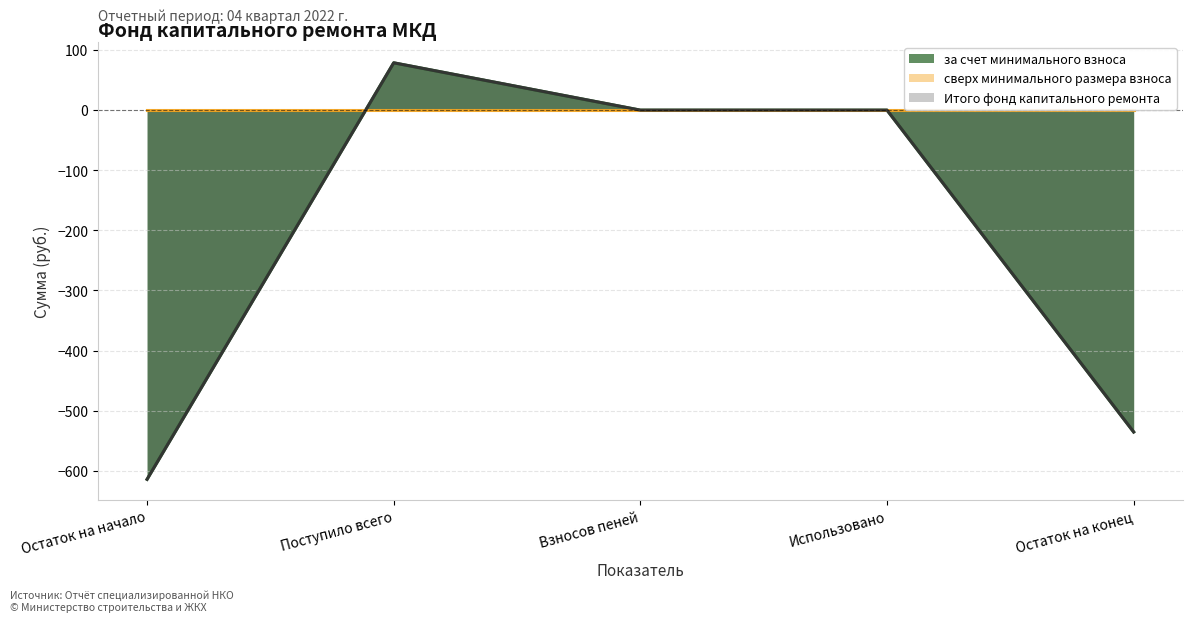

Does the chart display data point markers on the line(s)?

No